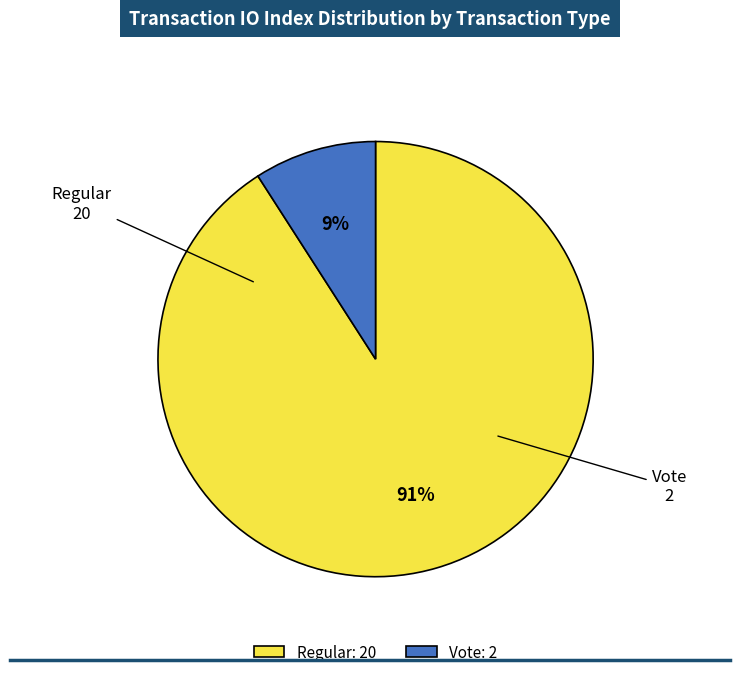

Which has a higher value, Regular: 20 or Vote: 2?

Regular: 20